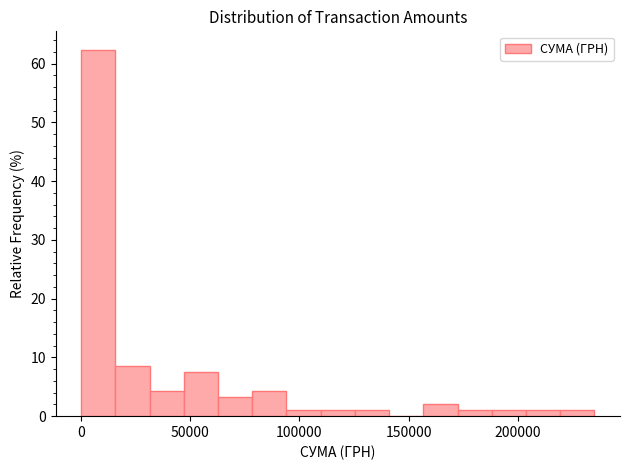

Read against the x-axis, roughly where is the centre of the tallest bar?

10000